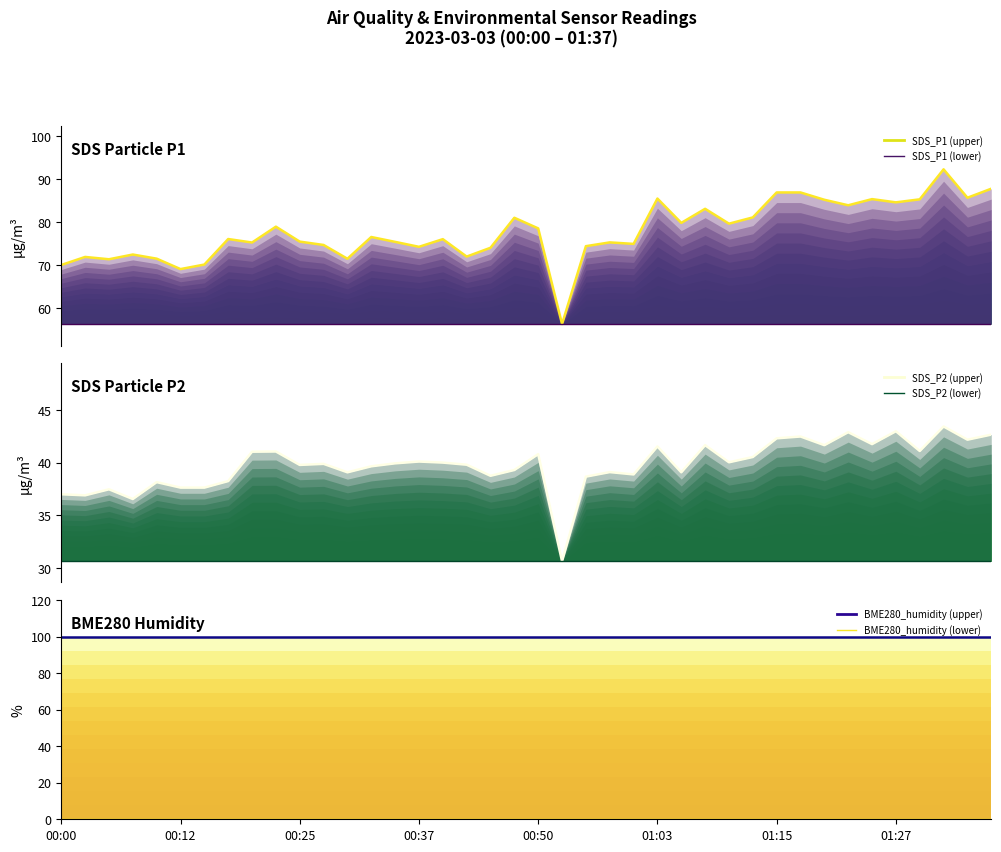

What is the difference between the maximum and minimum values in the SDS_P2 (upper) series?

12.8